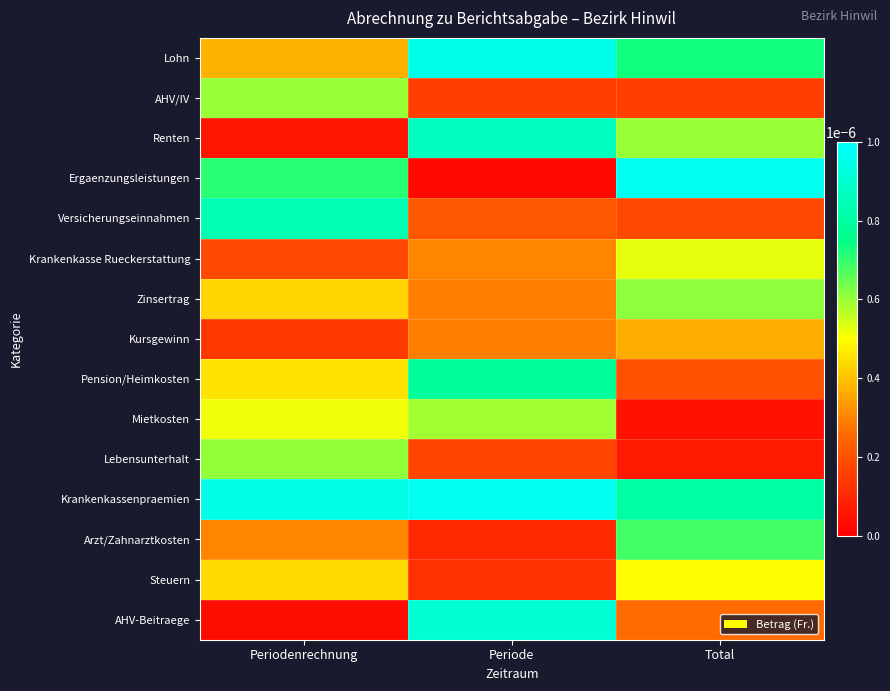

At which category is the sum across all series the highest?

Periode